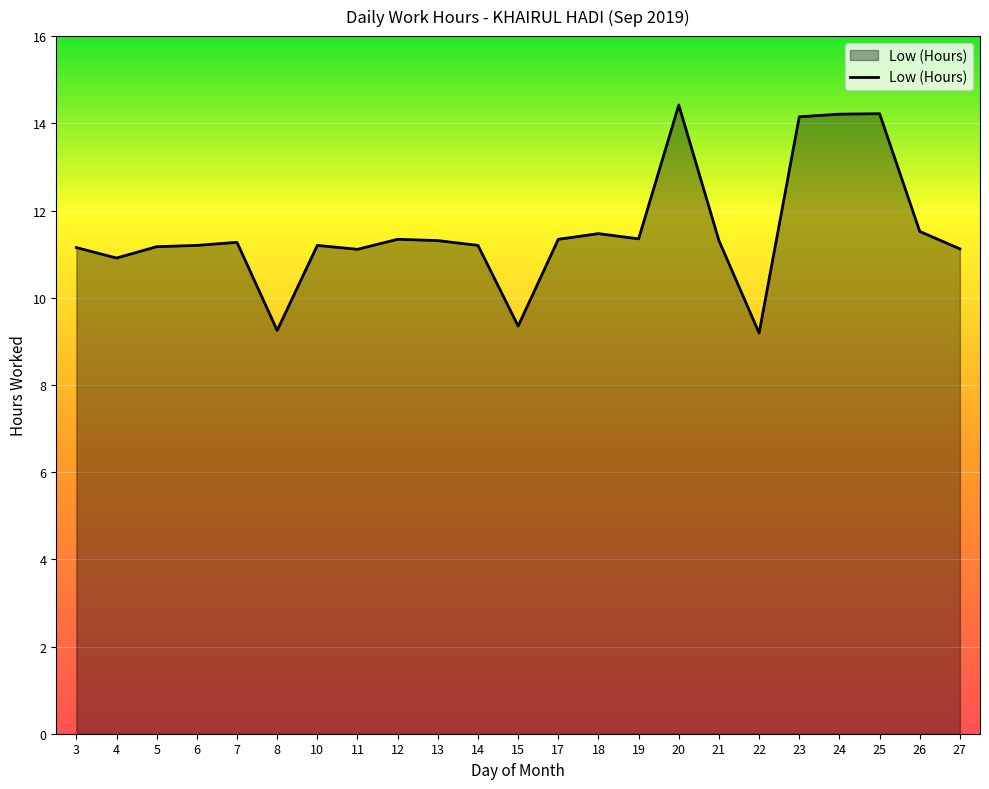

The value at 13 is 11.3. True or false?

True